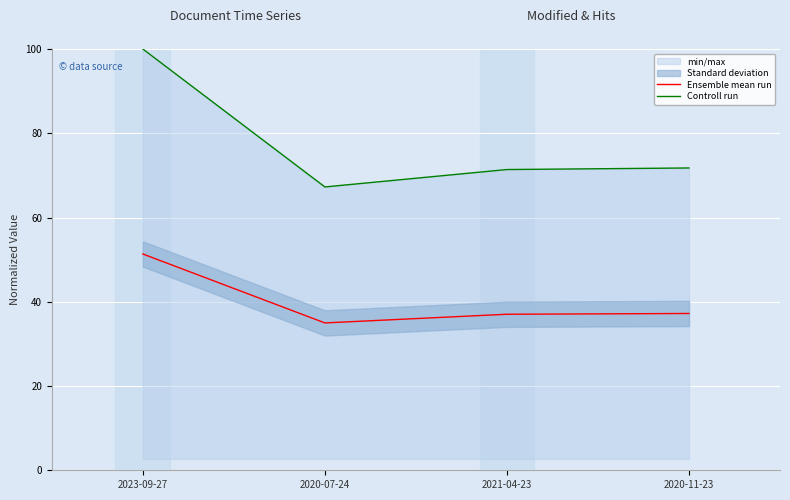

Rank the series by their average value, from lowest to highest.

Ensemble mean run, Controll run